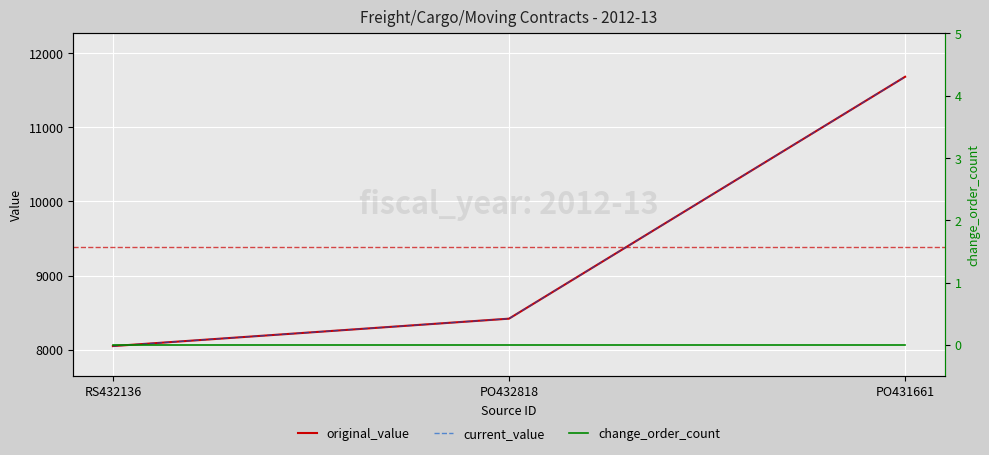

Which series has the largest total across all categories?

original_value